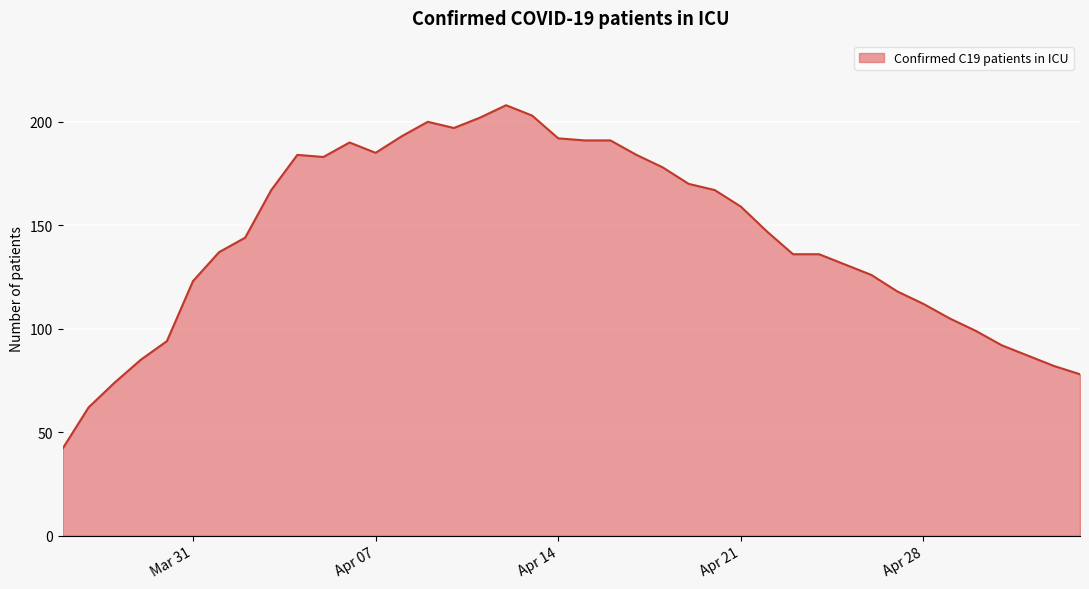

What is the smallest value displayed?

42